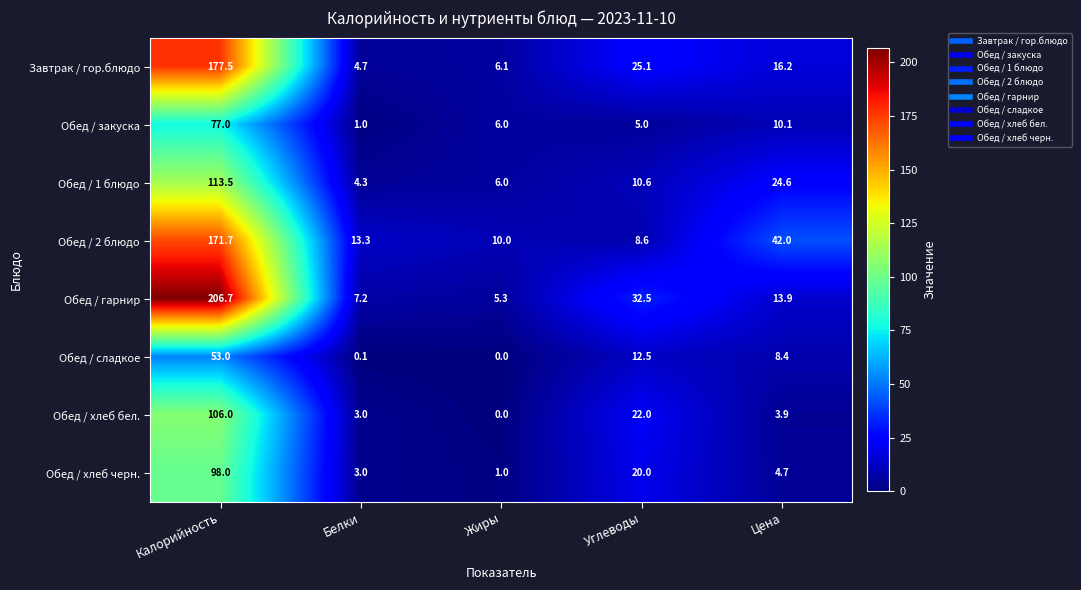

Count the number of categories in the chart.

5